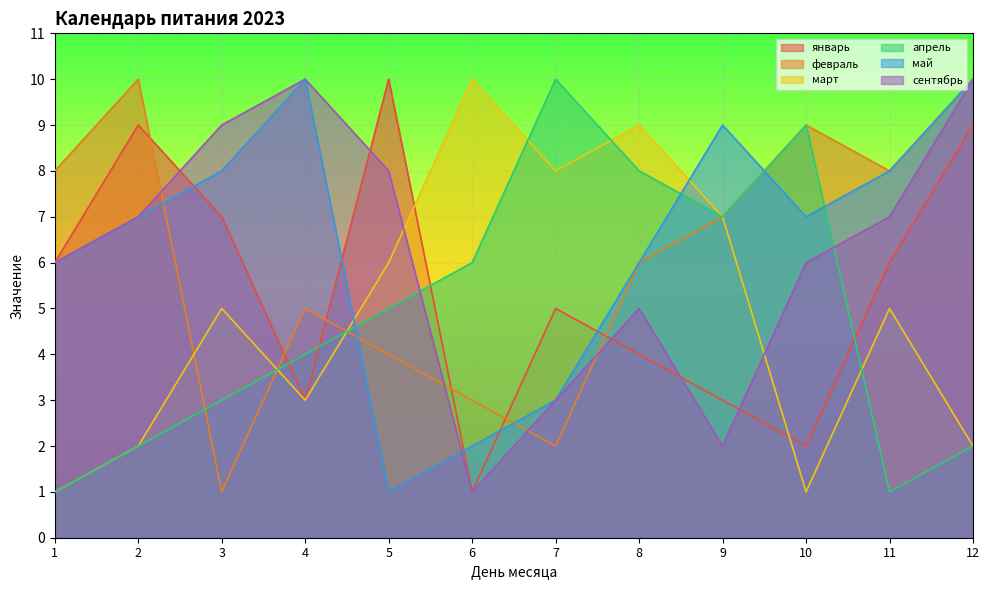

Read the февраль value at 6.

3